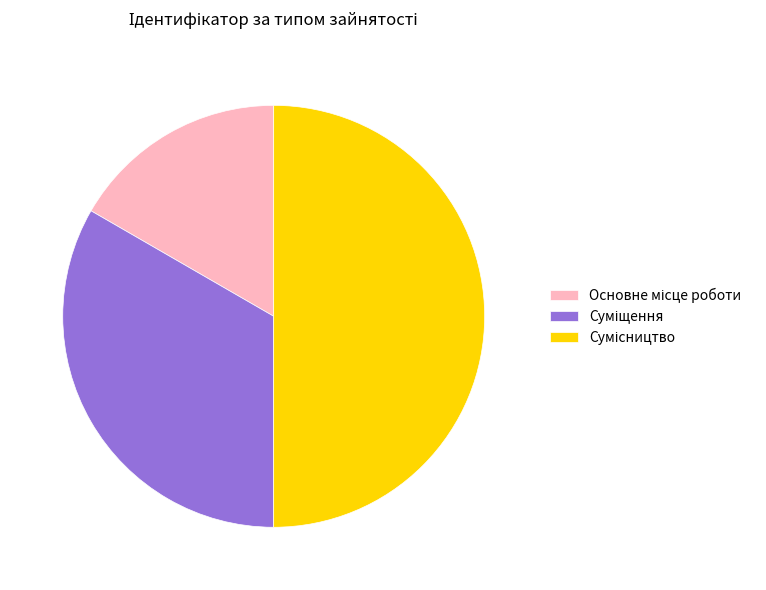

Approximately how many times larger is the value at Сумісництво compared to Основне місце роботи?

3.0